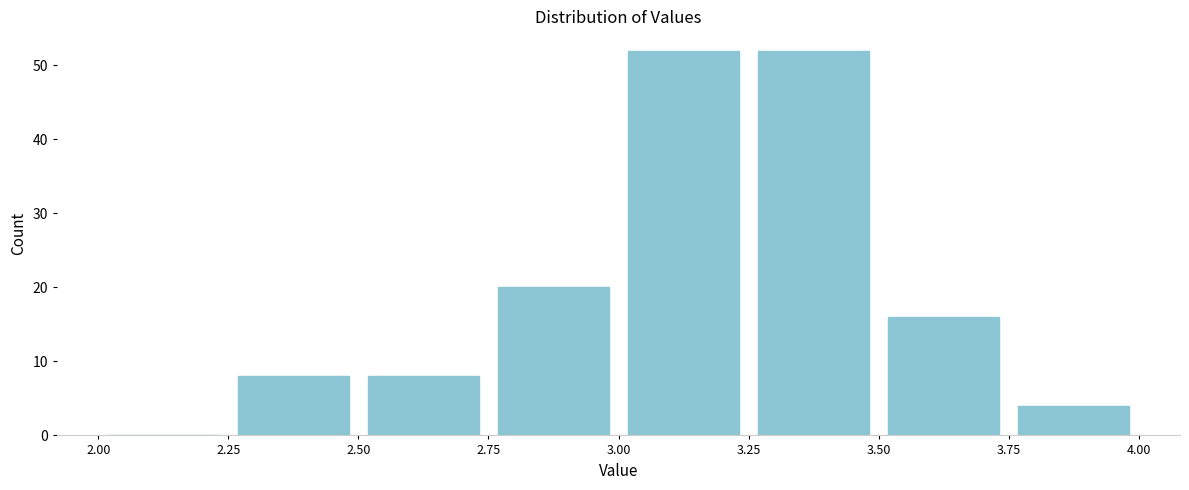

What is the height of the bar covering 2.75 to 3.00 on the x-axis? The values are not printed on the chart, so give them approximately, as read against the axis.

20